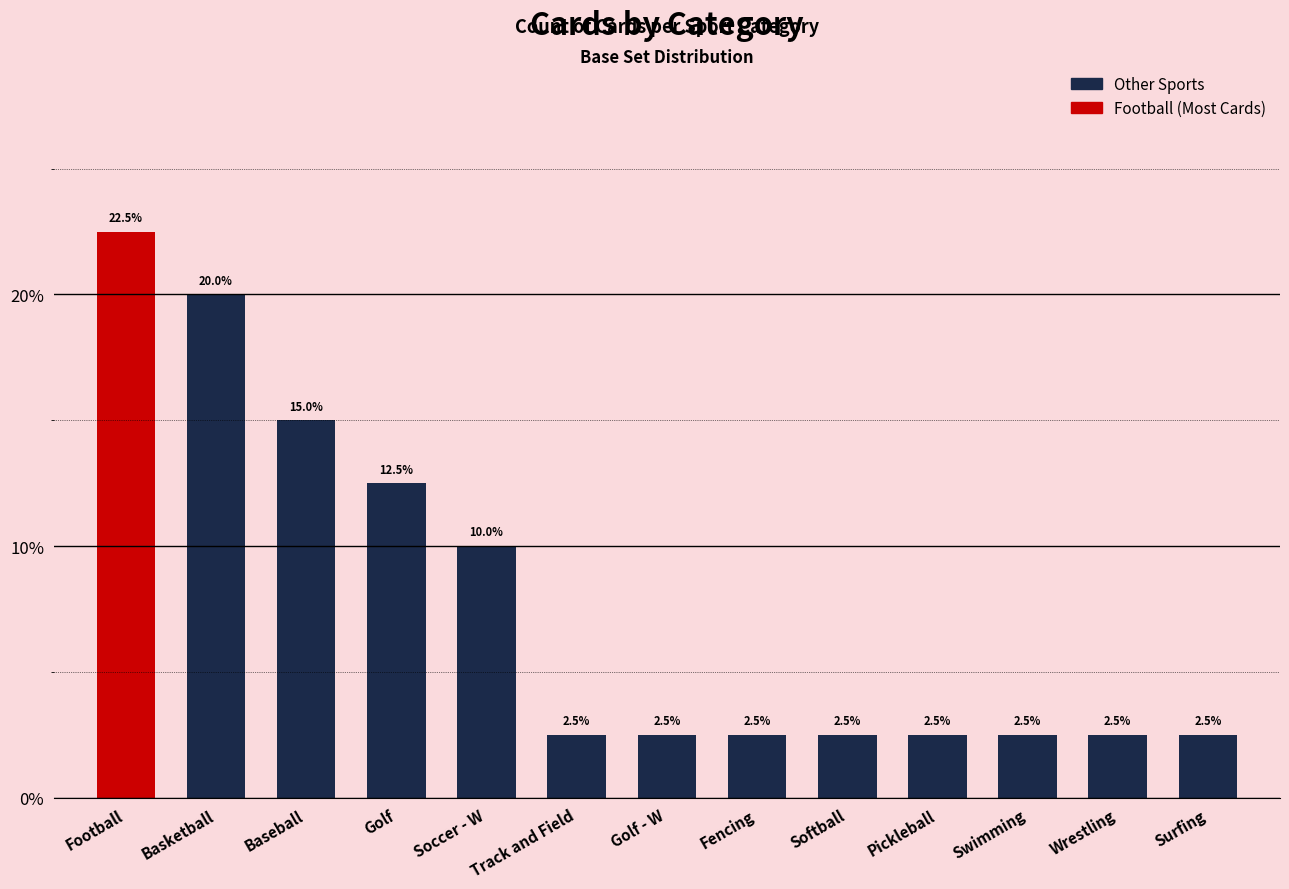

The chart shows a value of 4.1 at Fencing. True or false?

False